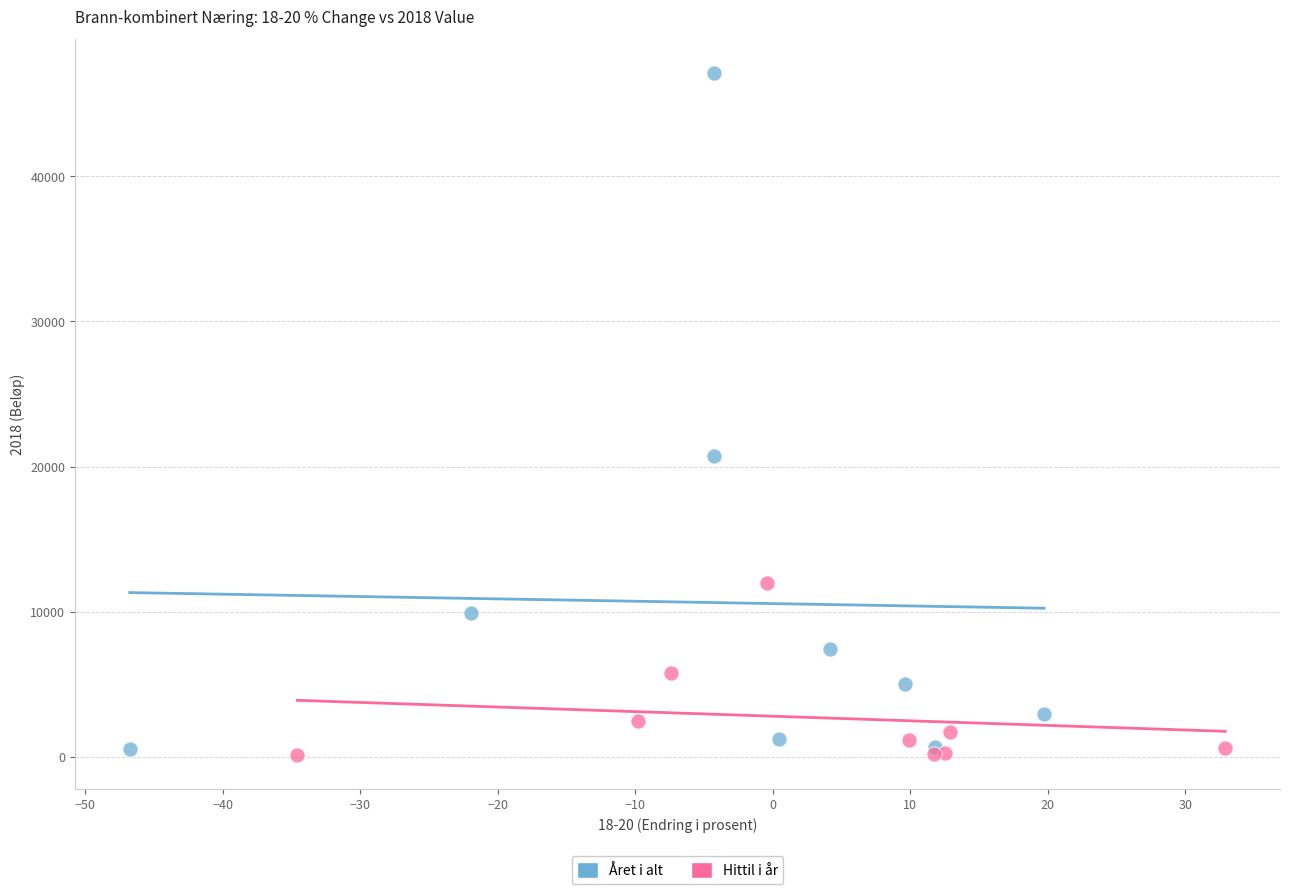

Which series has the largest Y range (max minus min)?

Året i alt